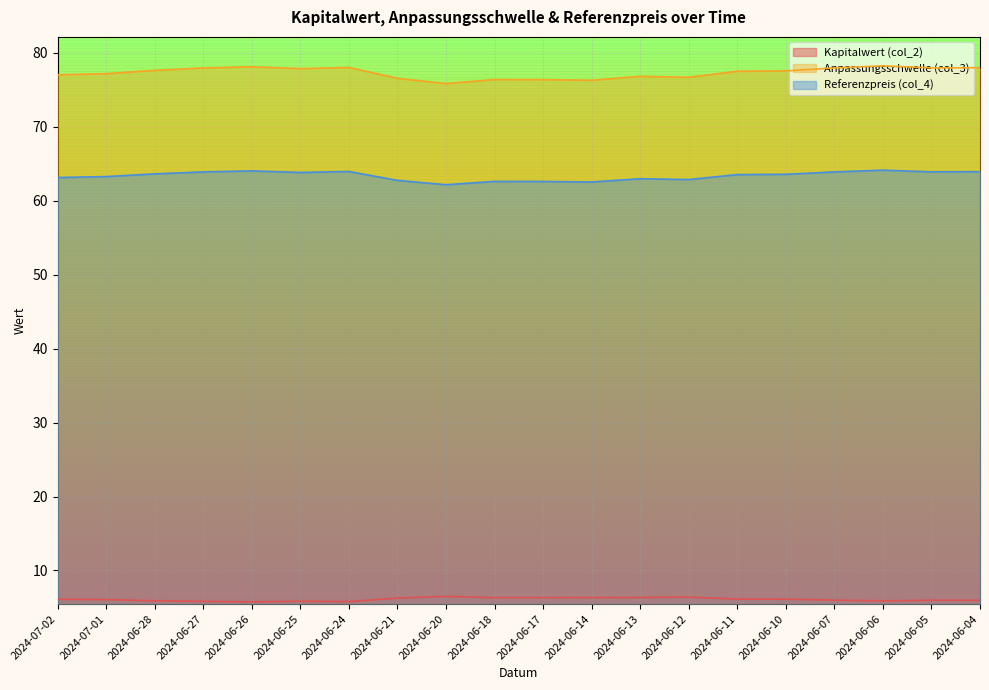

True or false: Kapitalwert (col_2) and Anpassungsschwelle (col_3) intersect in this chart.

False